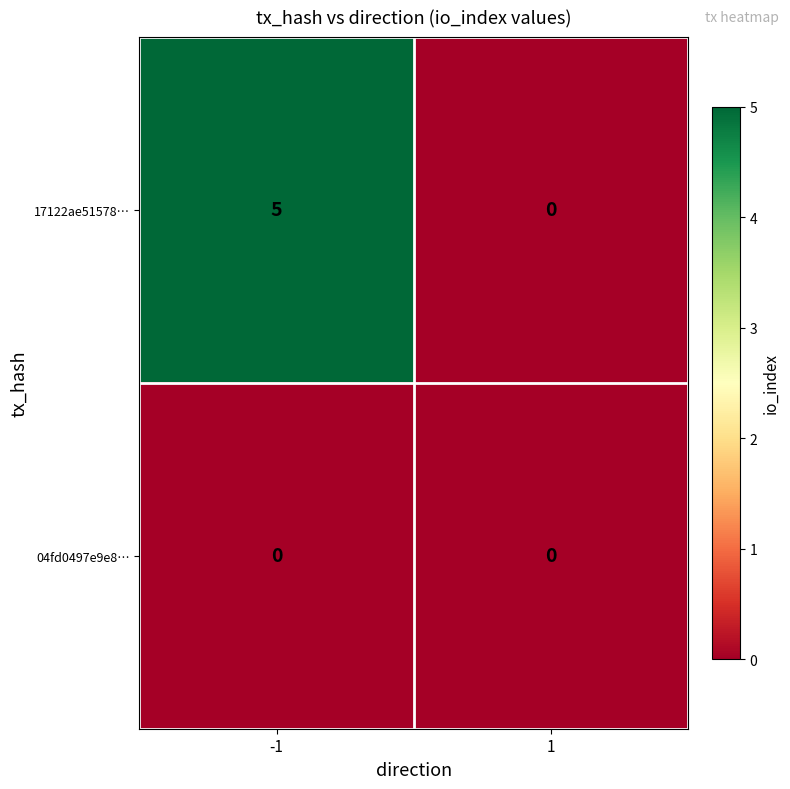

Read the 17122ae51578… value at -1.

5